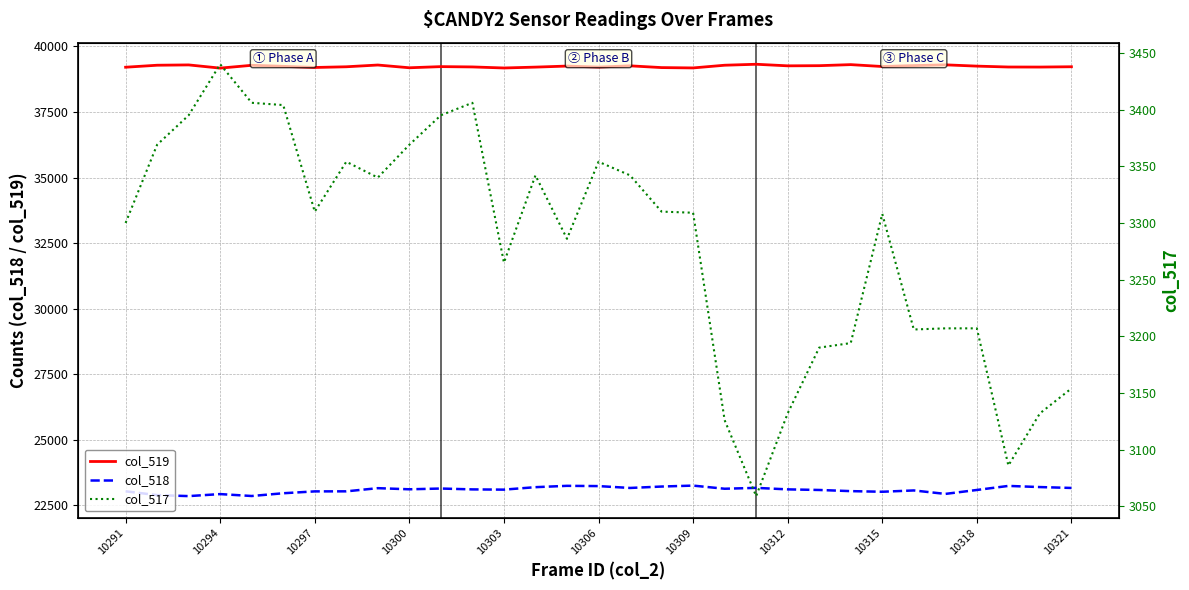

True or false: col_518 and col_517 intersect in this chart.

False